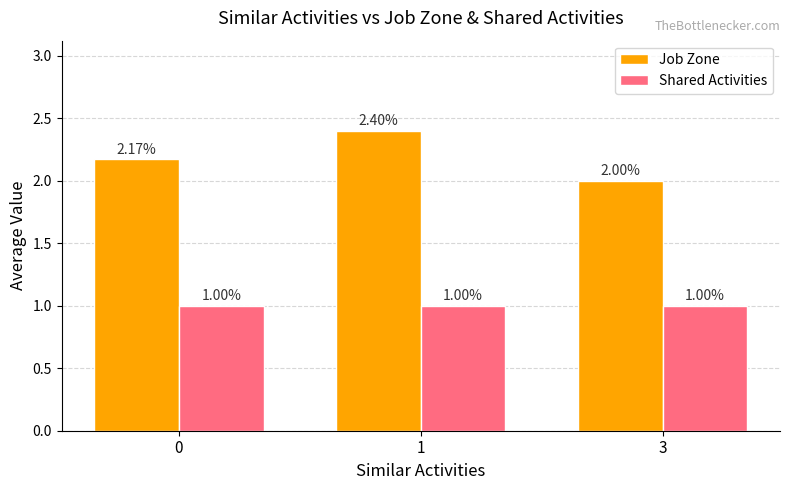

Is the value of Shared Activities at 0 greater than the value of Job Zone at 1?

No